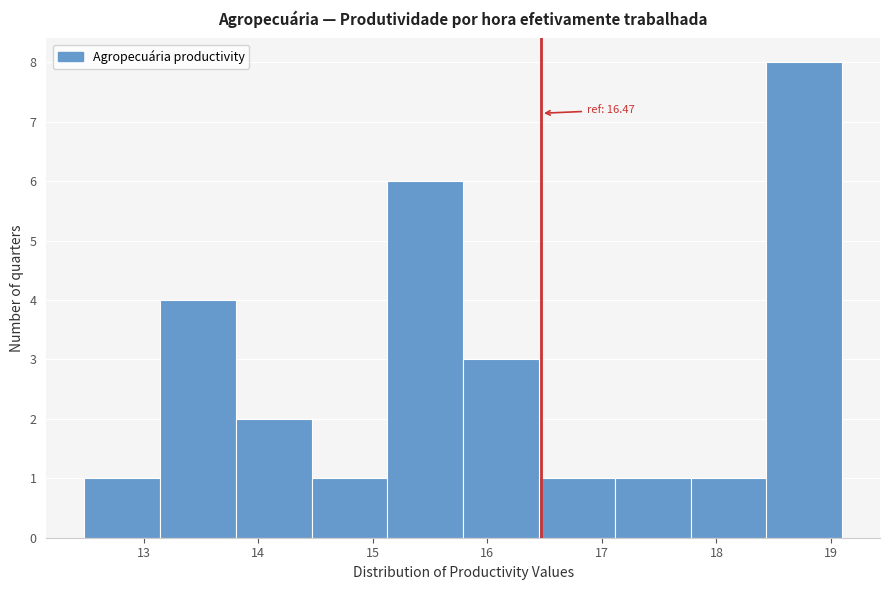

Which range on the x-axis has the tallest bar?

18.4 to 19.1